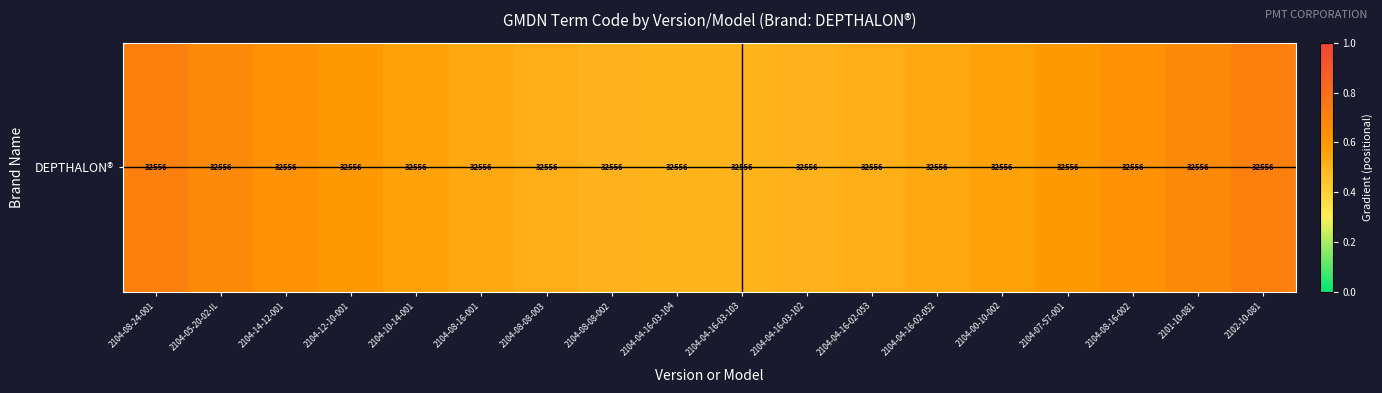

List the labels in order of value, largest first.

2104-08-24-001, 2102-10-081, 2104-05-20-02-IL, 2101-10-081, 2104-14-12-001, 2104-08-16-002, 2104-12-10-001, 2104-07-57-001, 2104-10-14-001, 2104-00-10-002, 2104-08-16-001, 2104-04-16-02-052, 2104-08-08-003, 2104-04-16-02-053, 2104-08-08-002, 2104-04-16-03-102, 2104-04-16-03-104, 2104-04-16-03-103